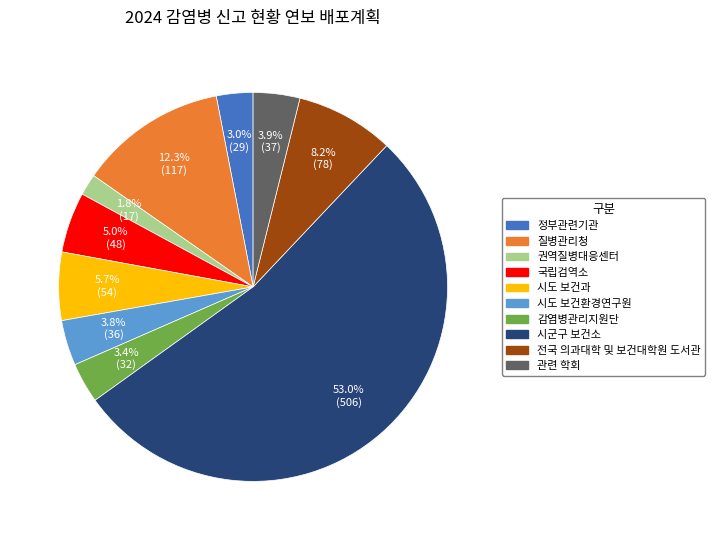

Does 시군구 보건소 represent more than half of the total?

Yes